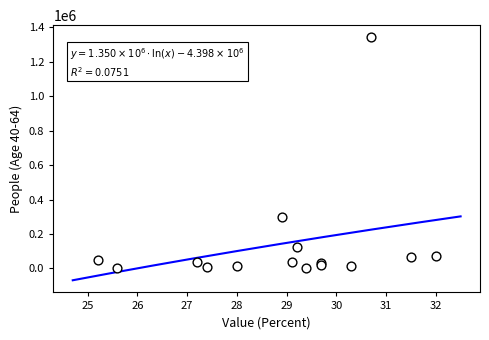

What Y value in the scatter plot is closest to 671760?

298892